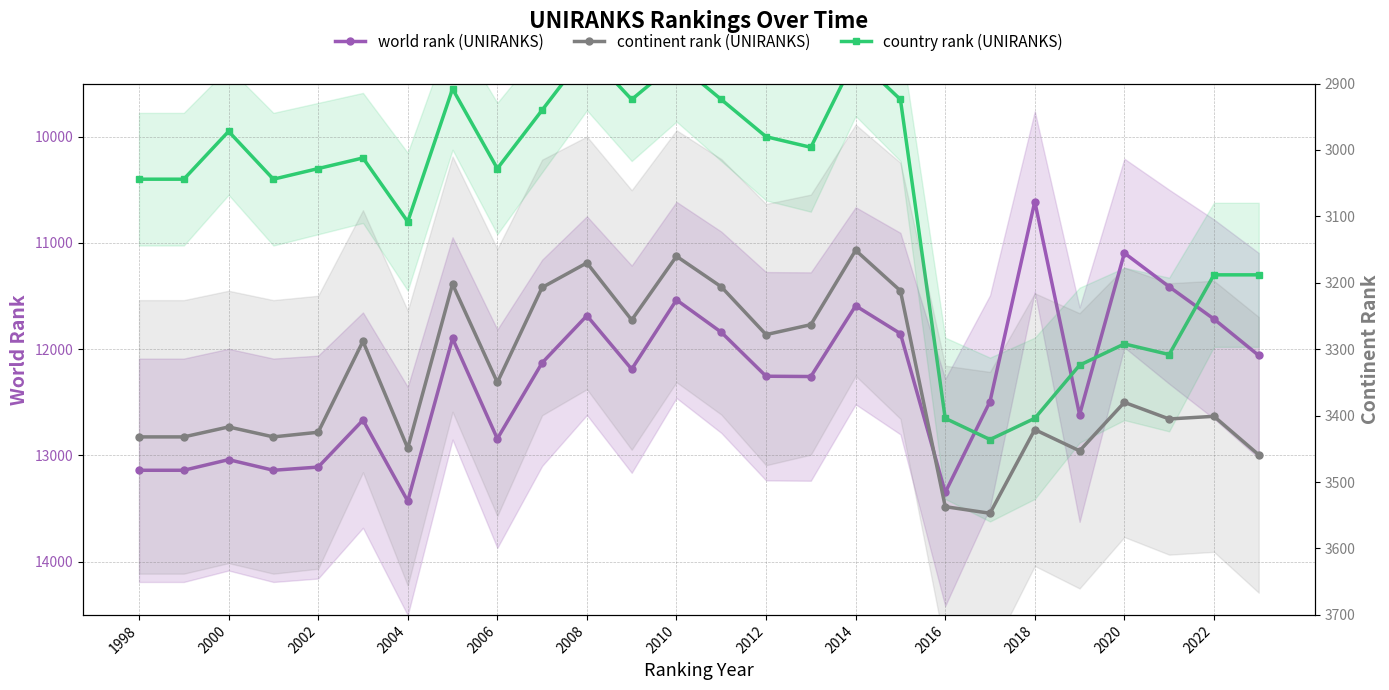

What is the value of the continent rank (UNIRANKS) point at the 20th from the left?

3547